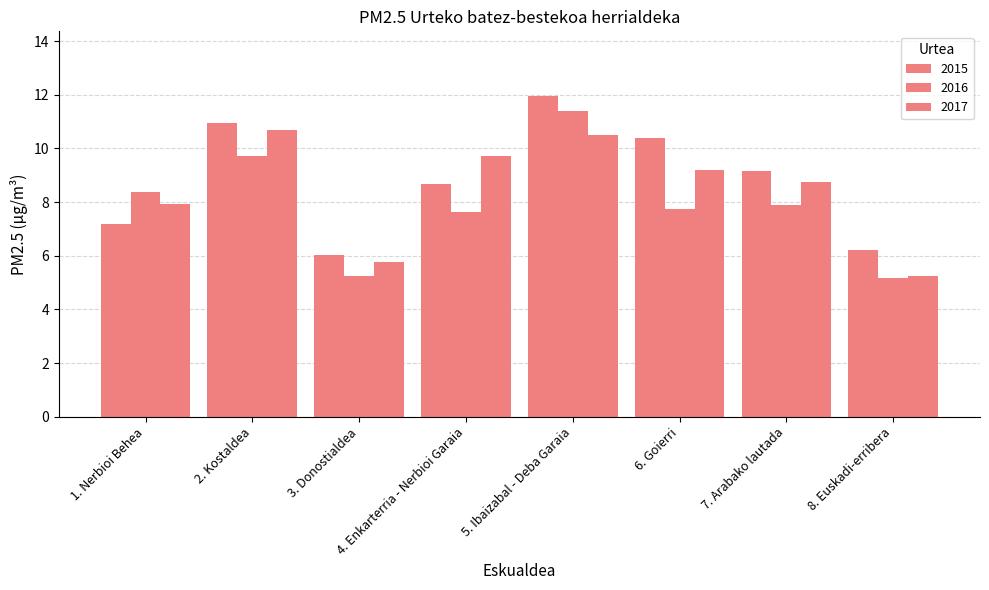

How many series are shown in this chart?

3